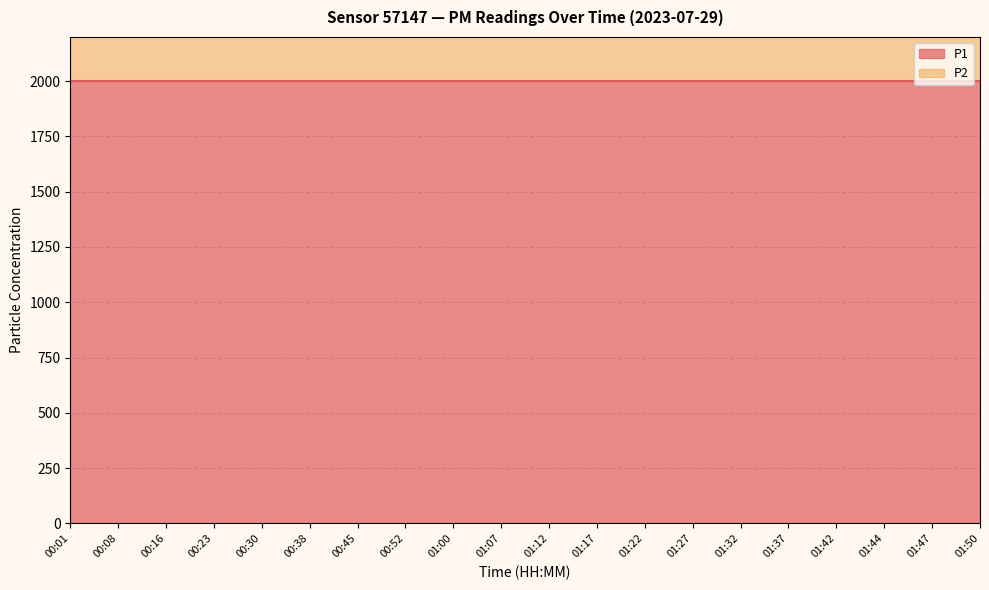

What position from the left is 00:08?

2